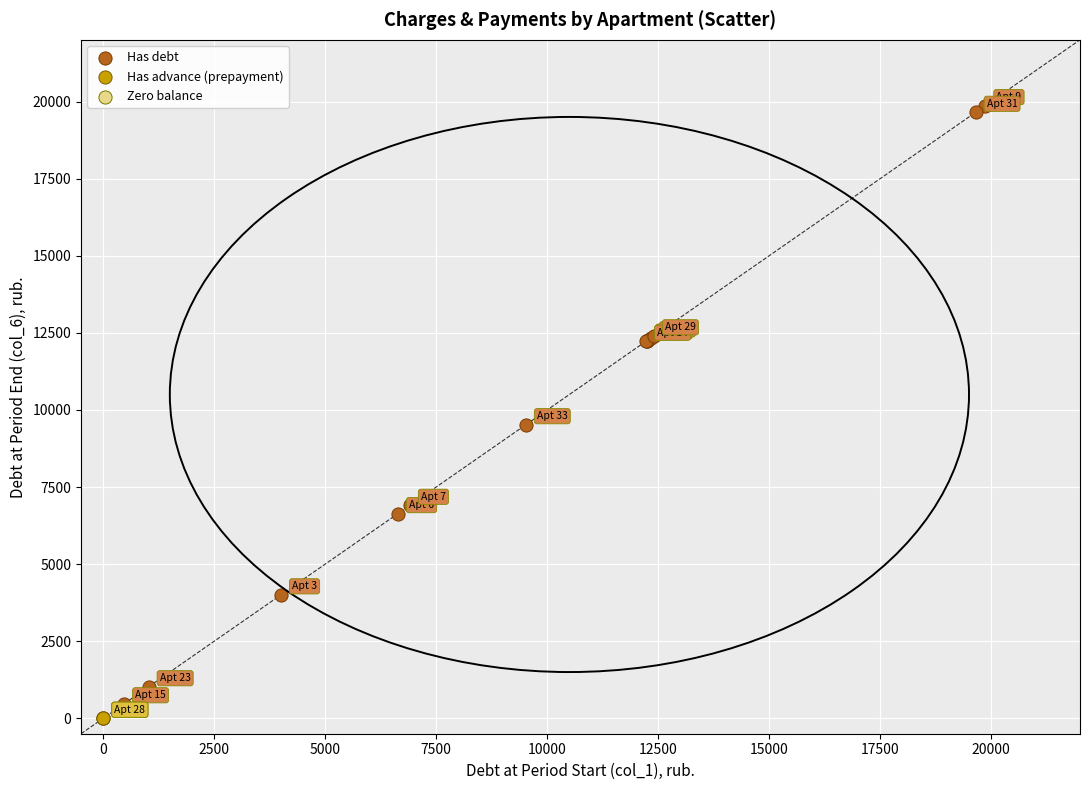

Which series reaches the maximum Y coordinate?

Has debt